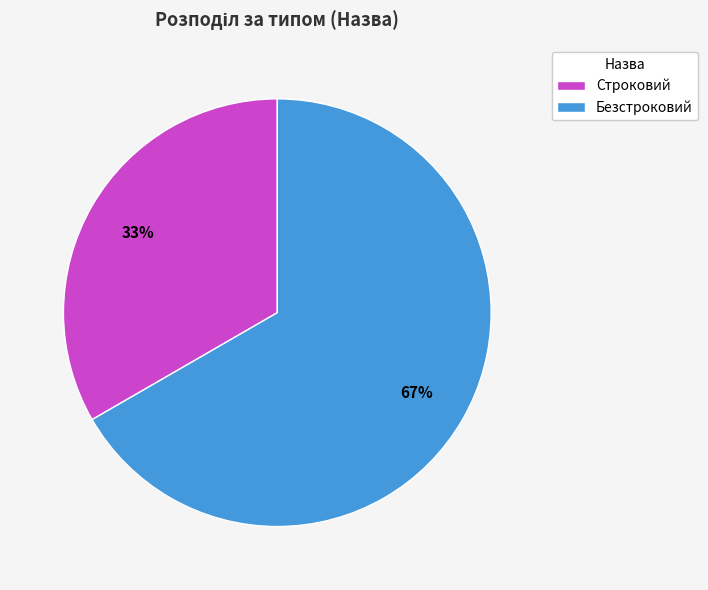

To the nearest percent, what is the combined percentage of Безстроковий and Строковий?

100%